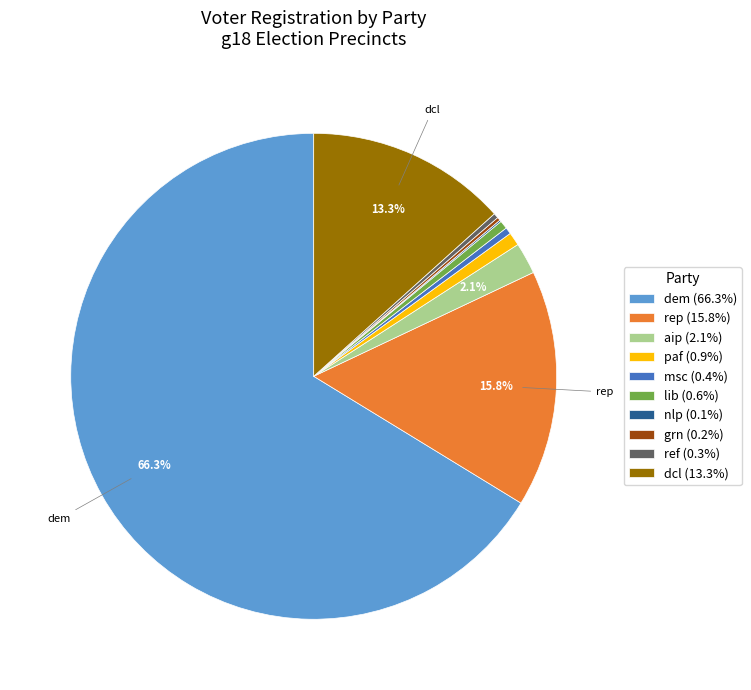

Approximately how many times larger is the value at lib compared to ref?

1.7